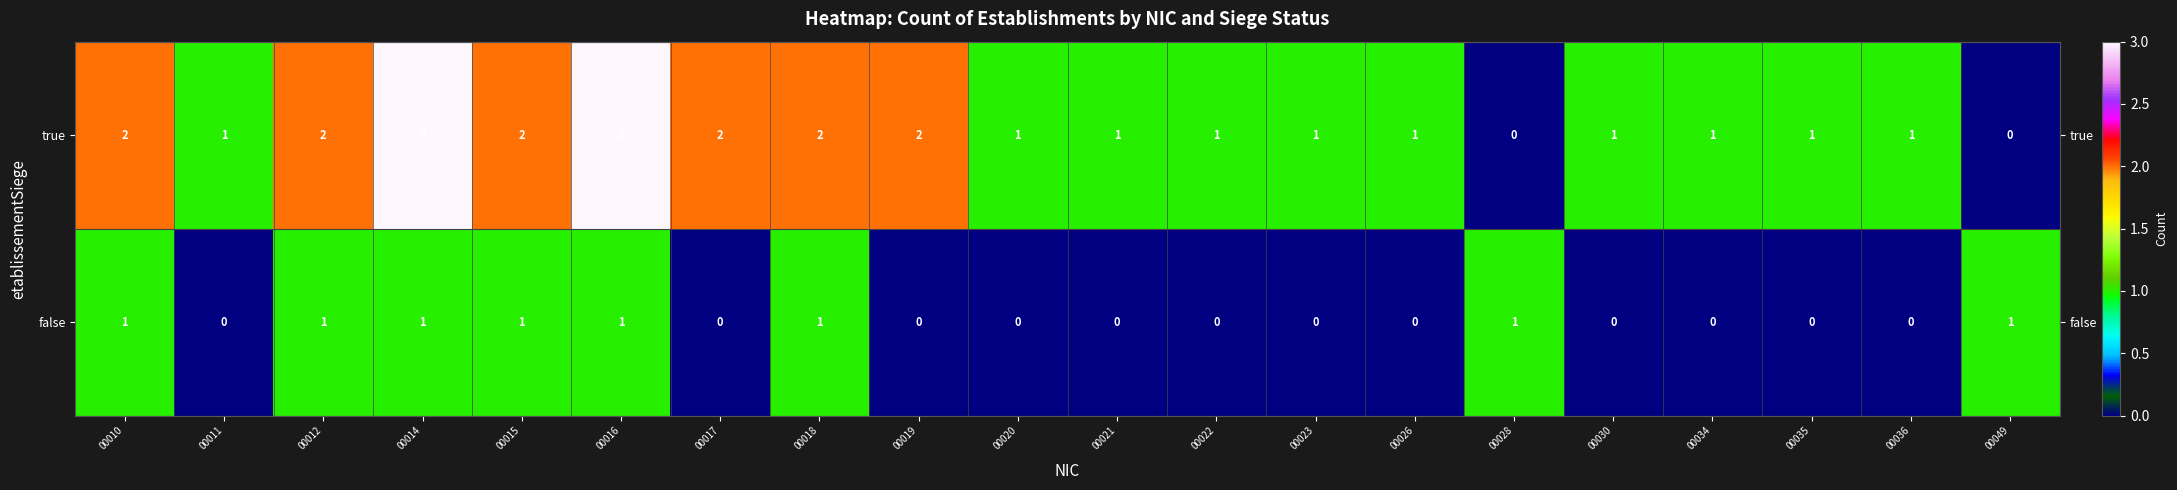

List the series in order of their overall mean, highest first.

true, false